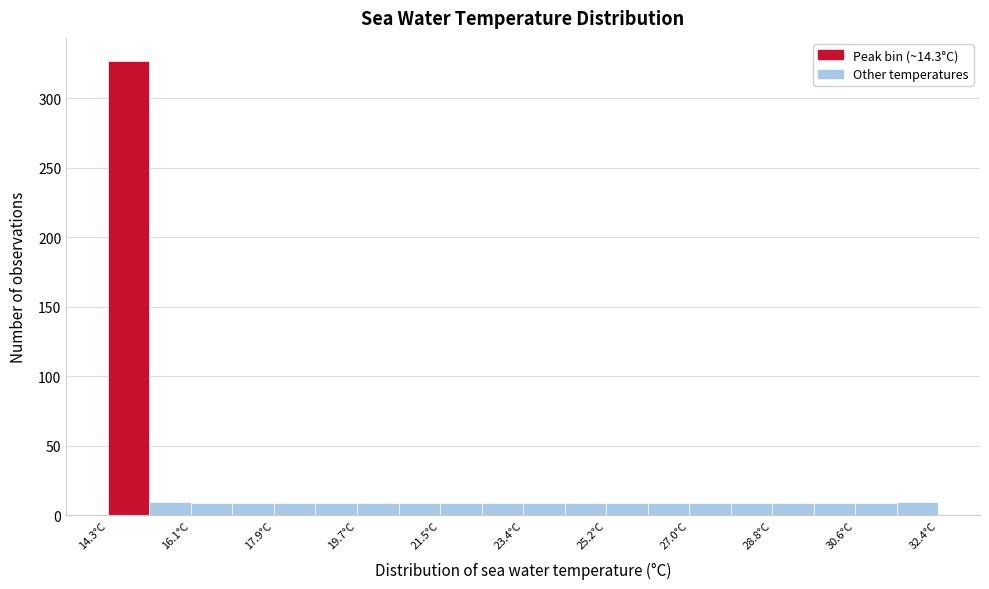

Reading left to right, transcribe this chart: for each bar, give the range it covers on the x-axis and its height. Neither the bar edges nor the heights are printed on the chart, so give them approximately, as read against the axes.

14.4 to 15.2: 325
15.2 to 16.2: 10
16.2 to 17.0: 10
17.0 to 18.0: 10
18.0 to 18.8: 10
18.8 to 19.8: 10
19.8 to 20.6: 10
20.6 to 21.6: 10
21.6 to 22.4: 10
22.4 to 23.4: 10
23.4 to 24.2: 10
24.2 to 25.2: 10
25.2 to 26.0: 10
26.0 to 27.0: 10
27.0 to 27.8: 10
27.8 to 28.8: 10
28.8 to 29.6: 10
29.6 to 30.6: 10
30.6 to 31.4: 10
31.4 to 32.4: 10